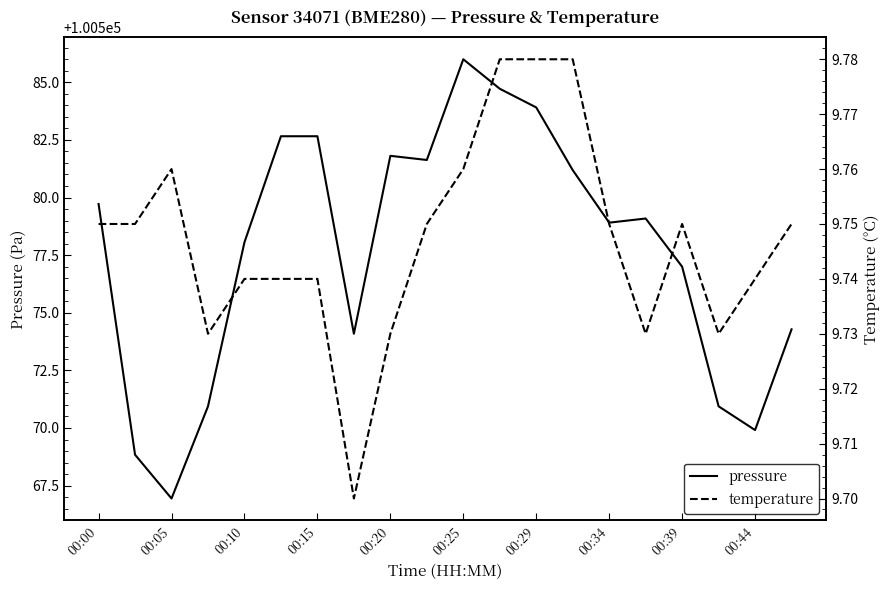

At which label does pressure first exceed 100579?

00:00